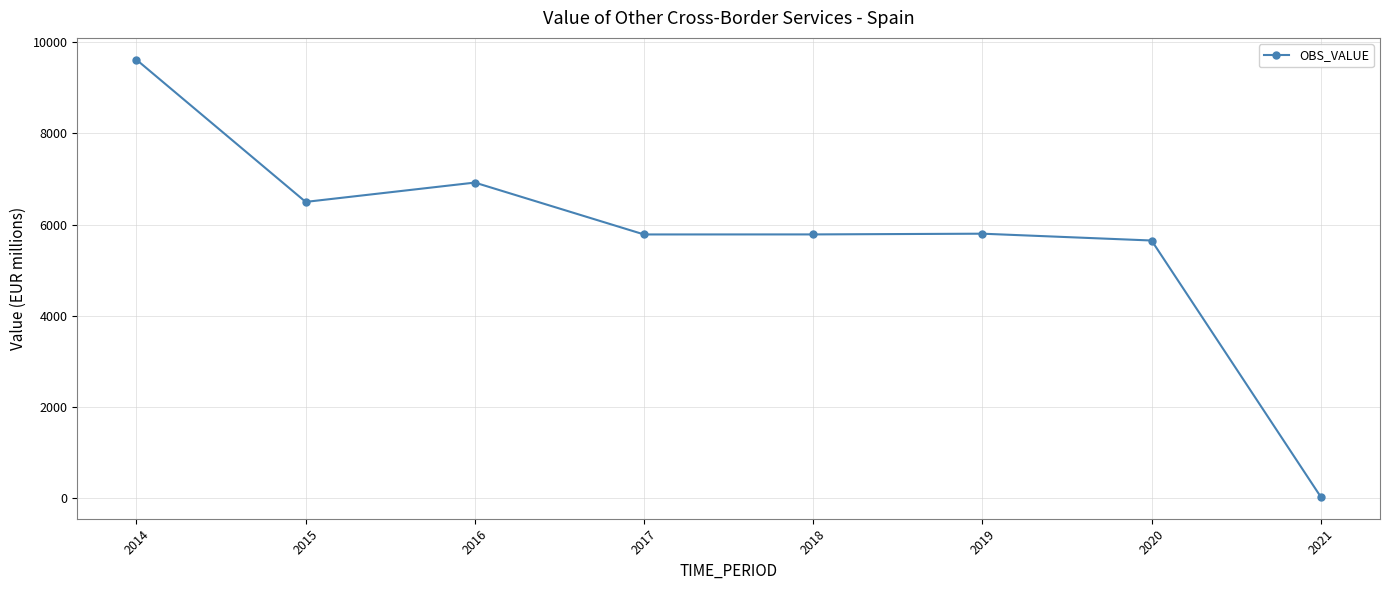

Between 2017 and 2015, which is larger?

2015